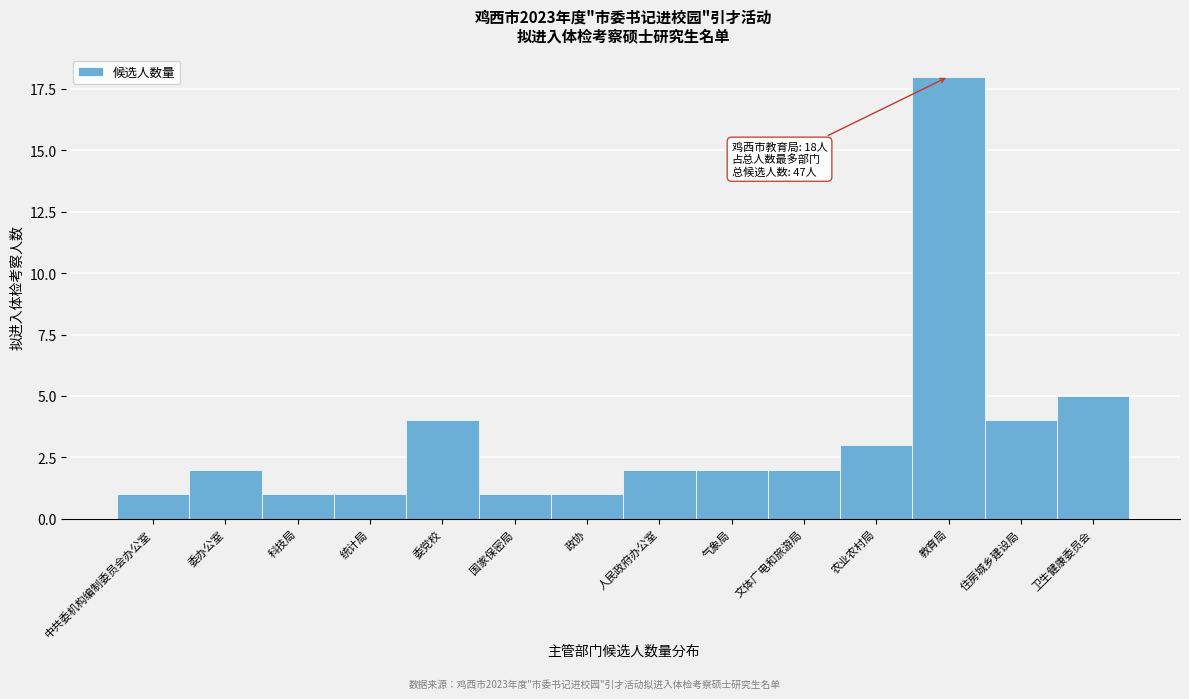

Reading right to left, list all the values displayed in this chart.

5	4	18	3	2	2	2	1	1	4	1	1	2	1